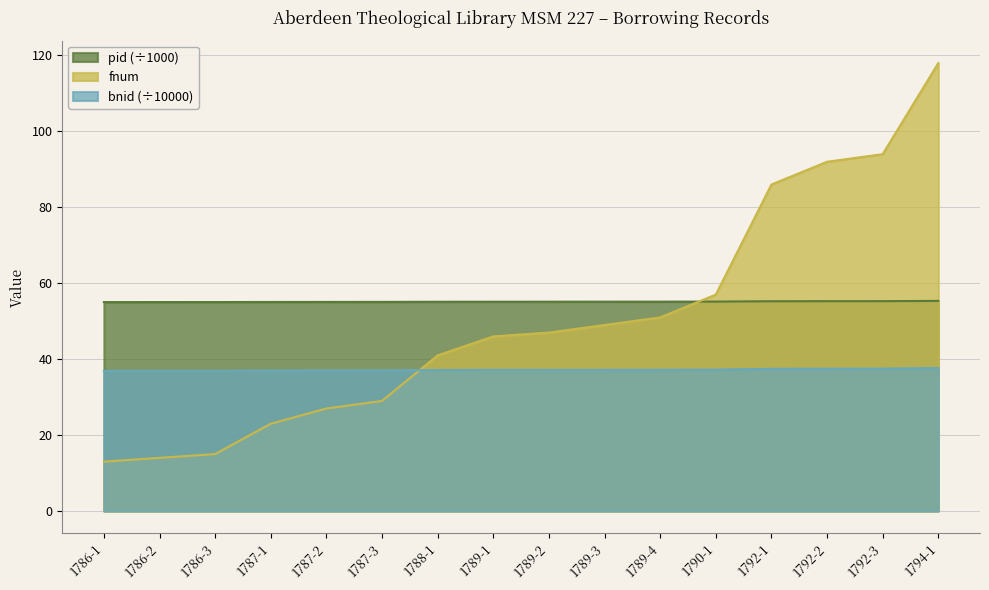

What is the spread (max minus min) of values at 1792-2?

54.5